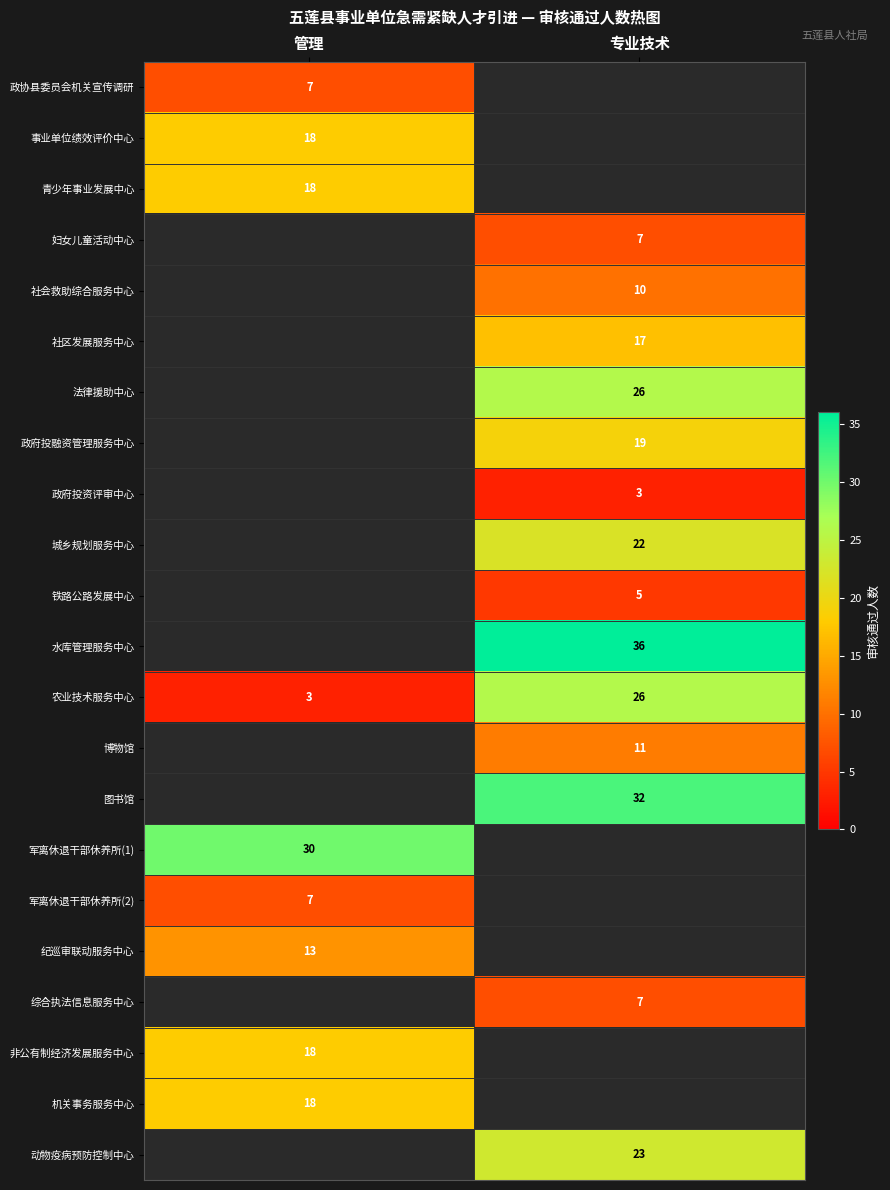

Is it true that 军离休退干部休养所(2) equals 12 at 管理?

False